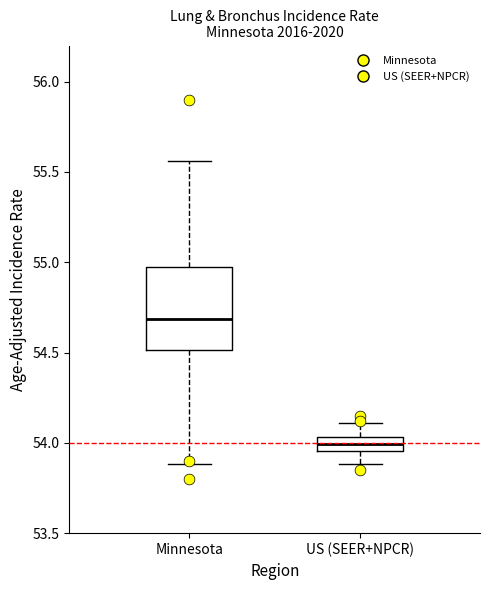

Which box is the tallest, from its lower edge to its upper edge?

Minnesota